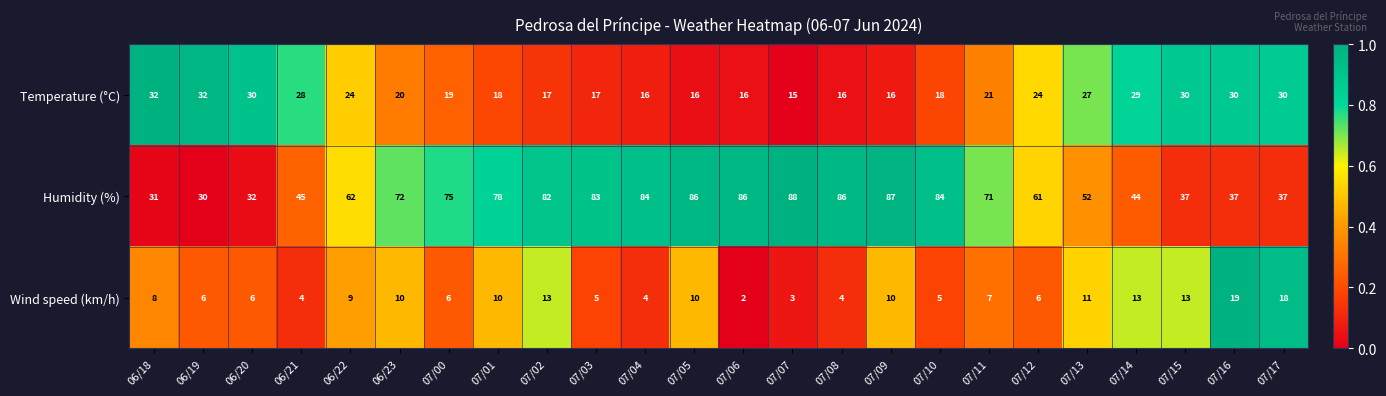

What is the maximum value shown in the chart?

88